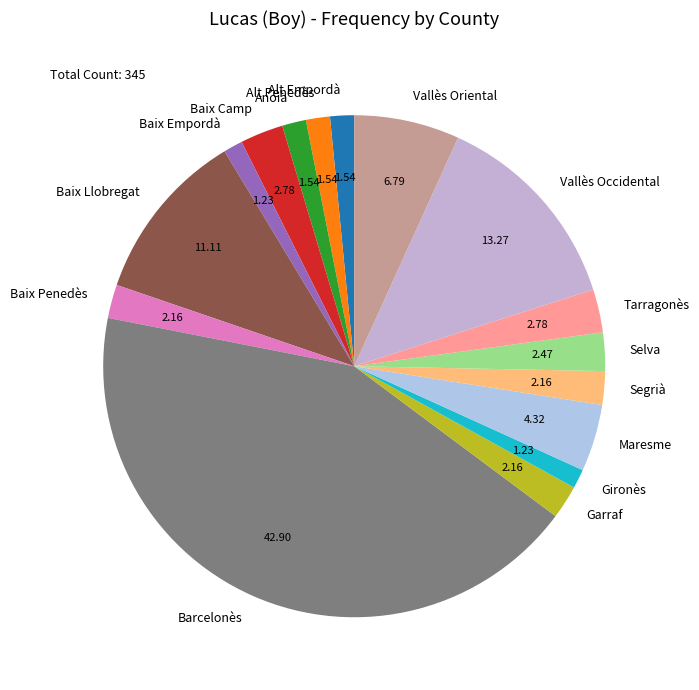

Does any single category account for the majority?

No